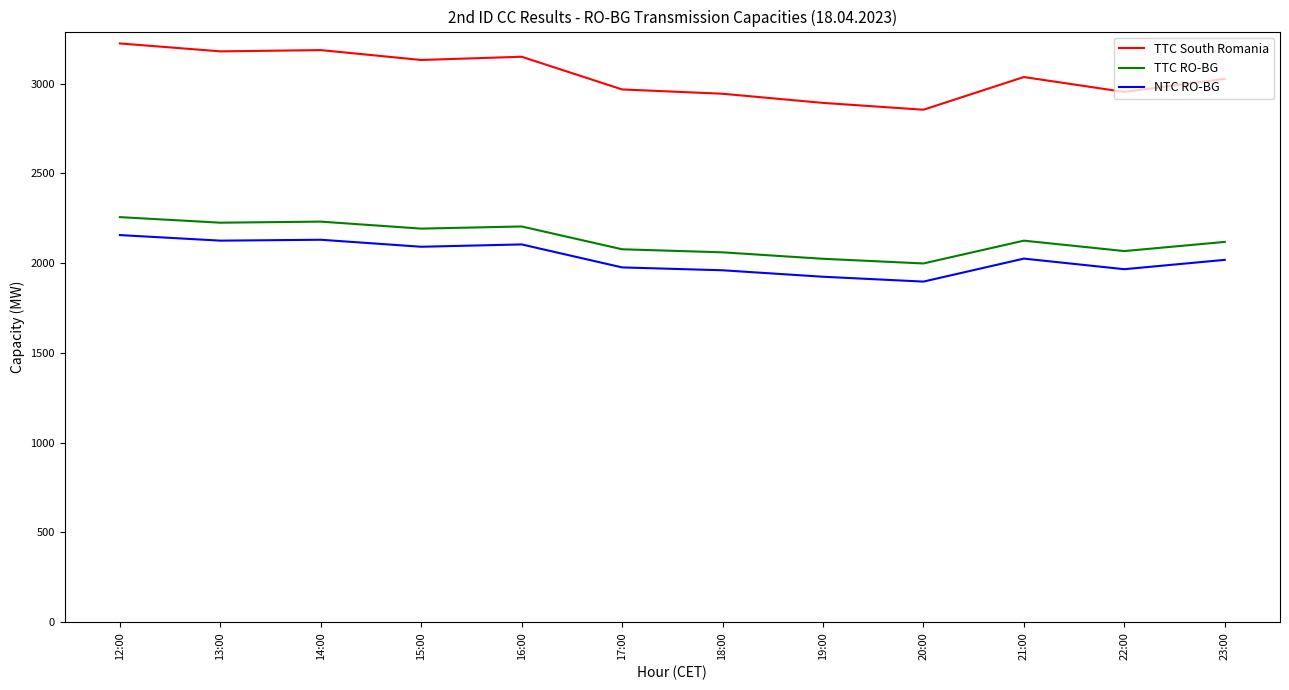

What is the maximum value shown in the chart?

3223